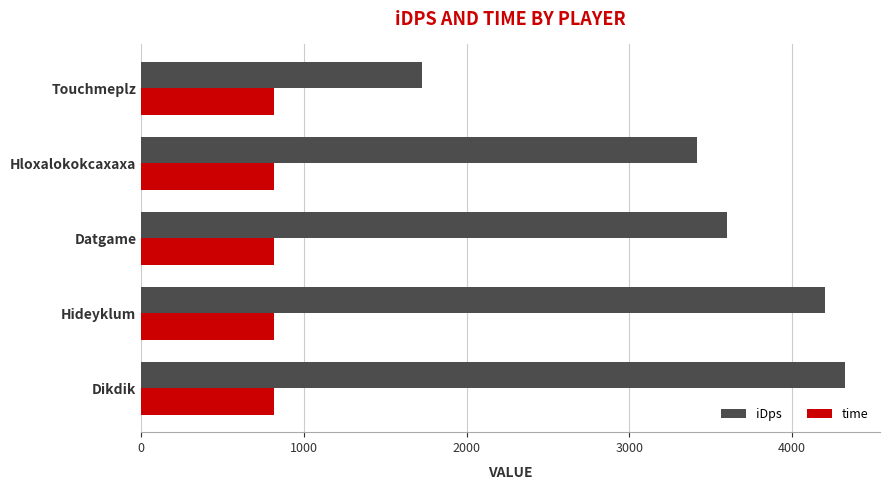

What is the maximum value shown in the chart?

4324.5